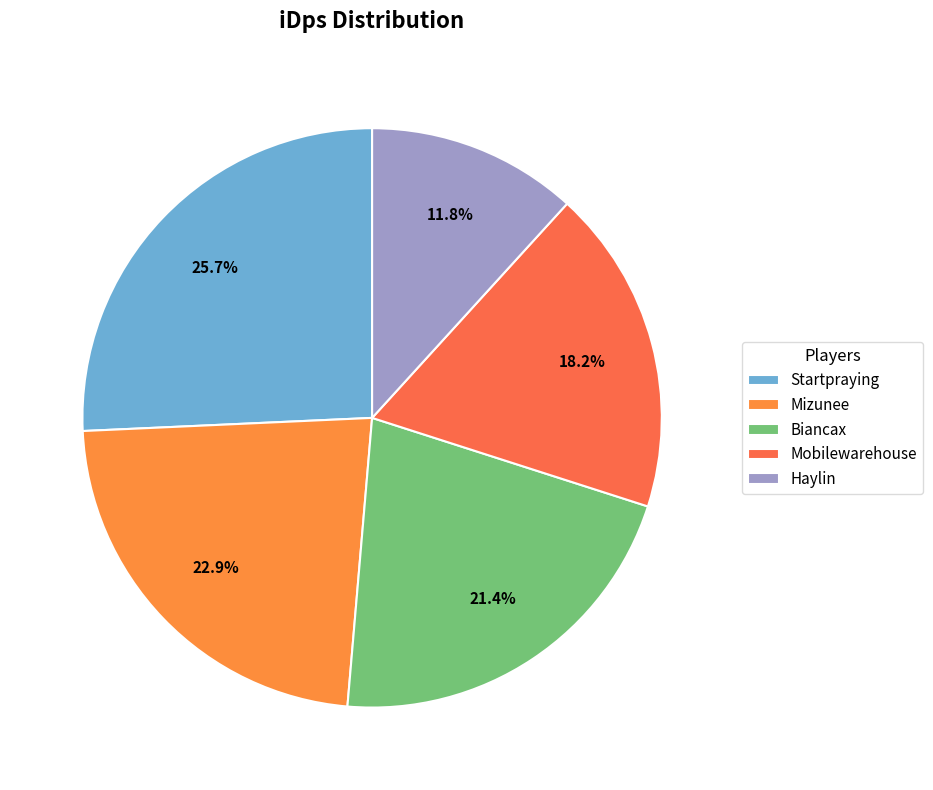

To the nearest percent, what percentage of the pie is Mobilewarehouse?

18%